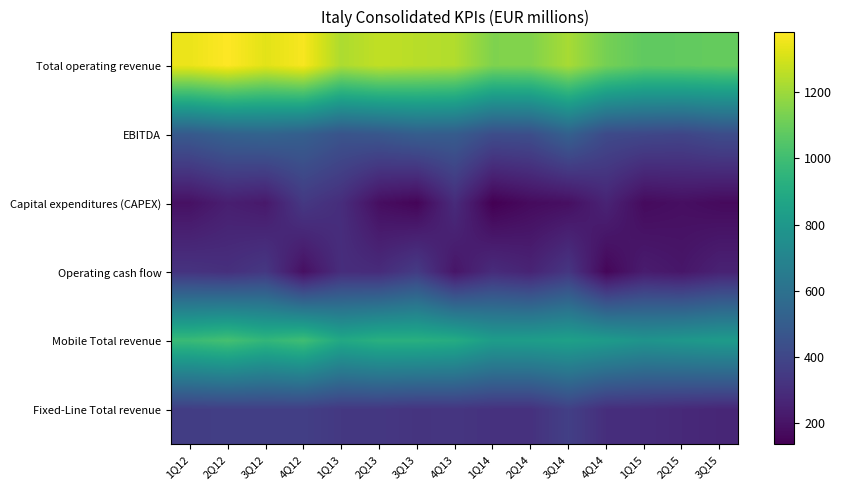

What is the spread (max minus min) of values at 4Q14?

966